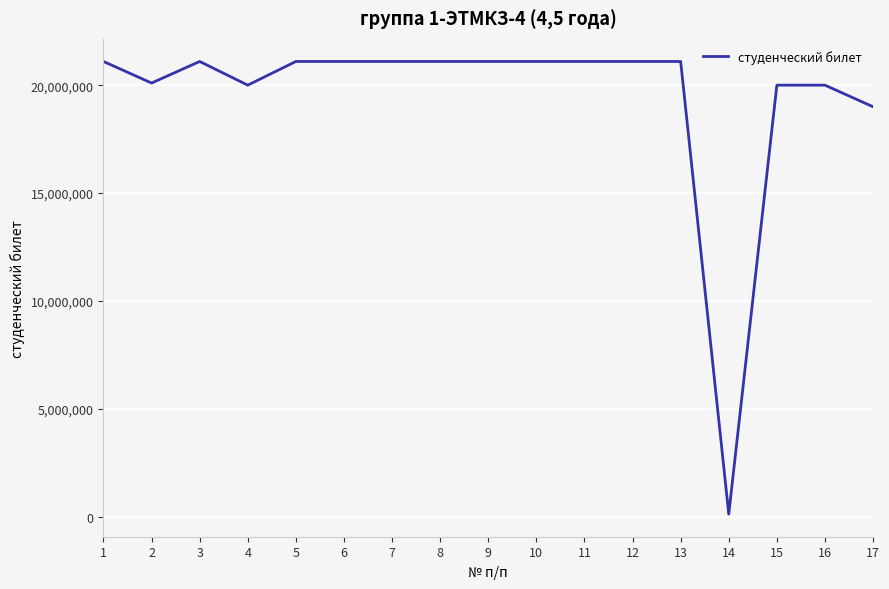

Is it true that the value at 3 is 29209856?

False